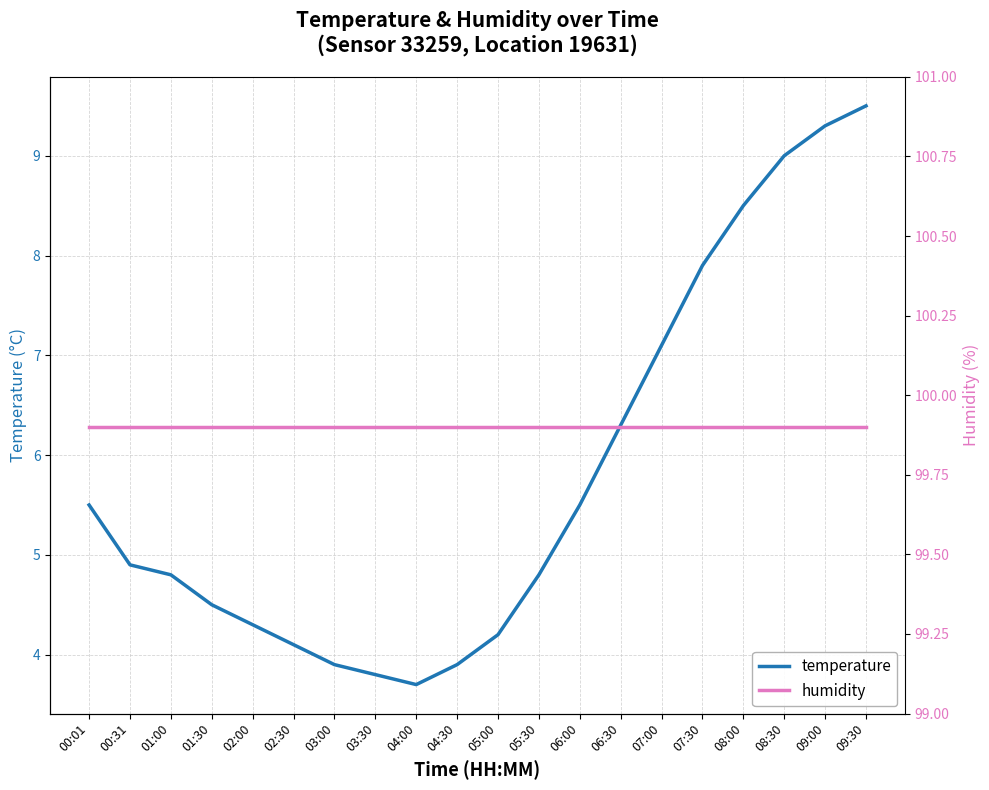

Rank the series by their average value, from lowest to highest.

temperature, humidity